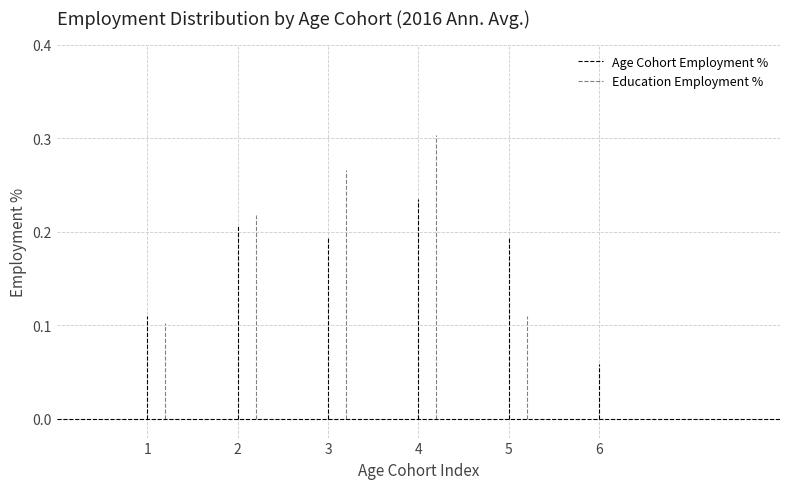

What is the average value?

0.2